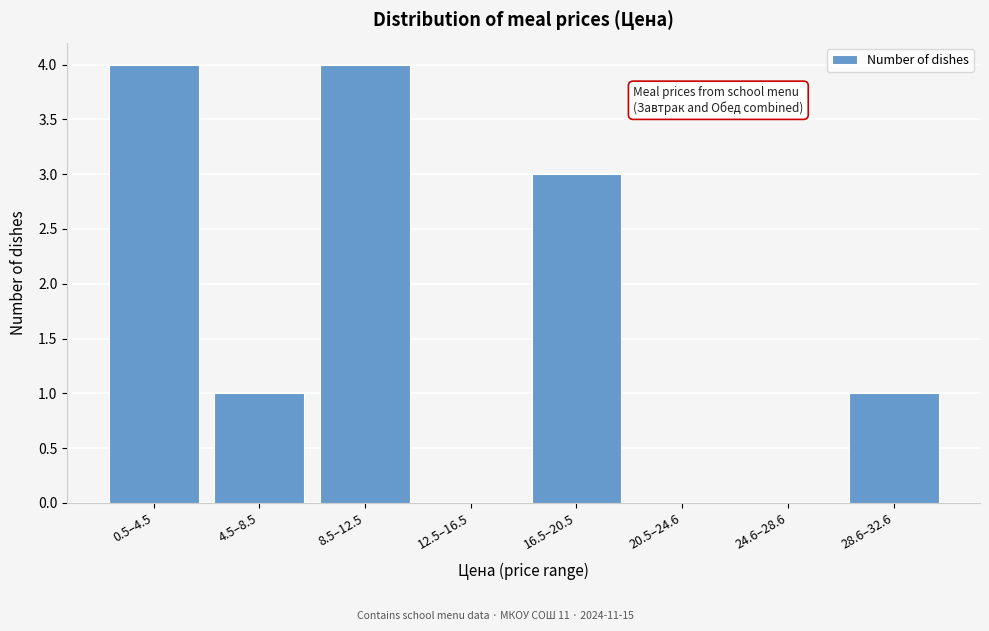

Reading right to left, what are all the values shown in this chart?

28.6–32.6=1	24.6–28.6=0	20.5–24.6=0	16.5–20.5=3	12.5–16.5=0	8.5–12.5=4	4.5–8.5=1	0.5–4.5=4